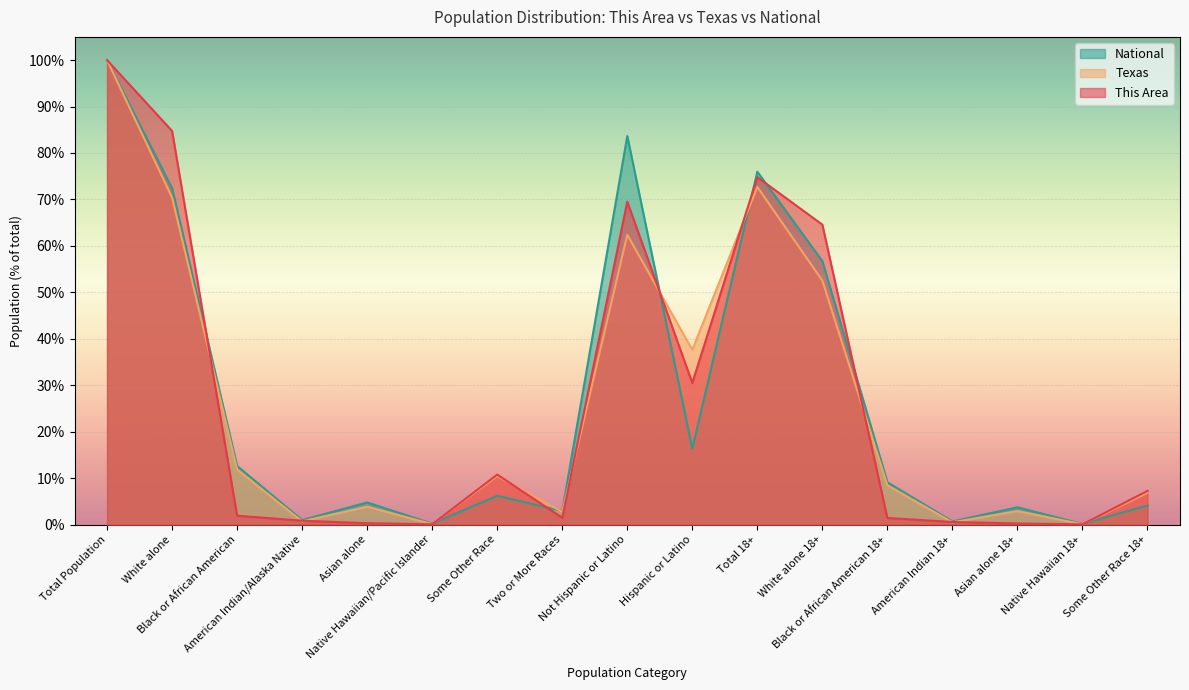

Which series has the largest range (max minus min)?

This Area